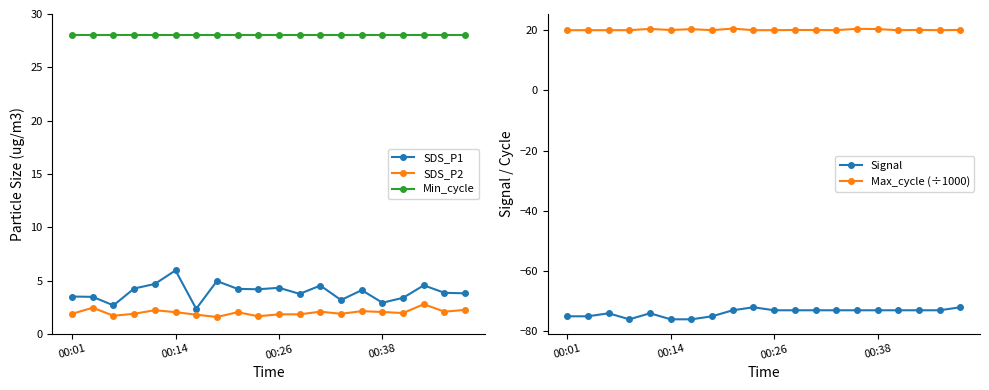

What is the label of the 19th point from the left?

18